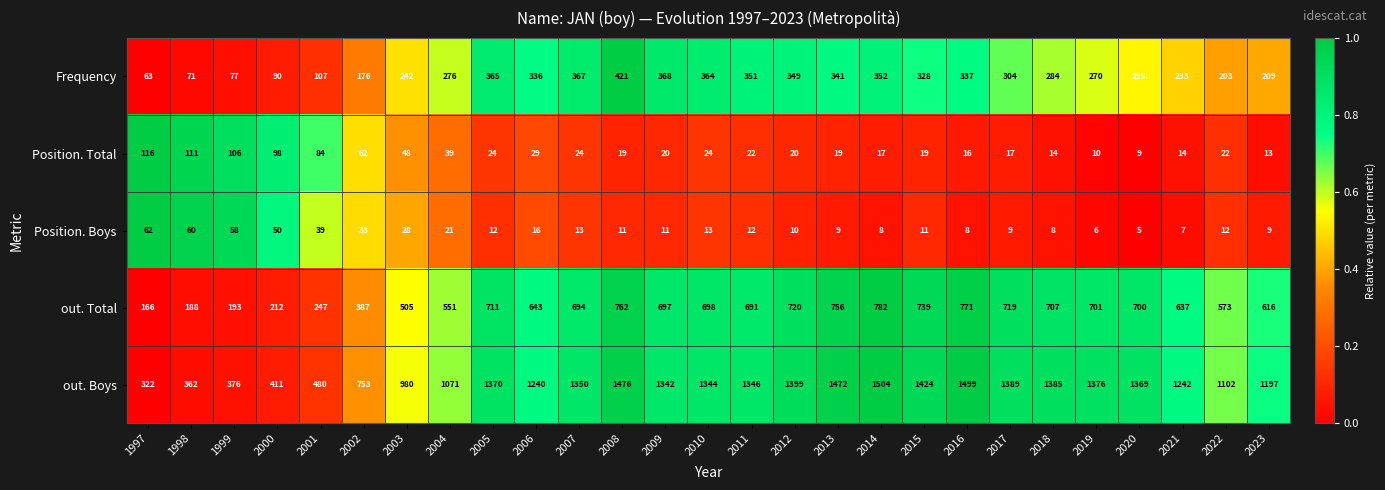

List the series in order of their peak value, highest first.

out. Boys, out. Total, Frequency, Position. Total, Position. Boys